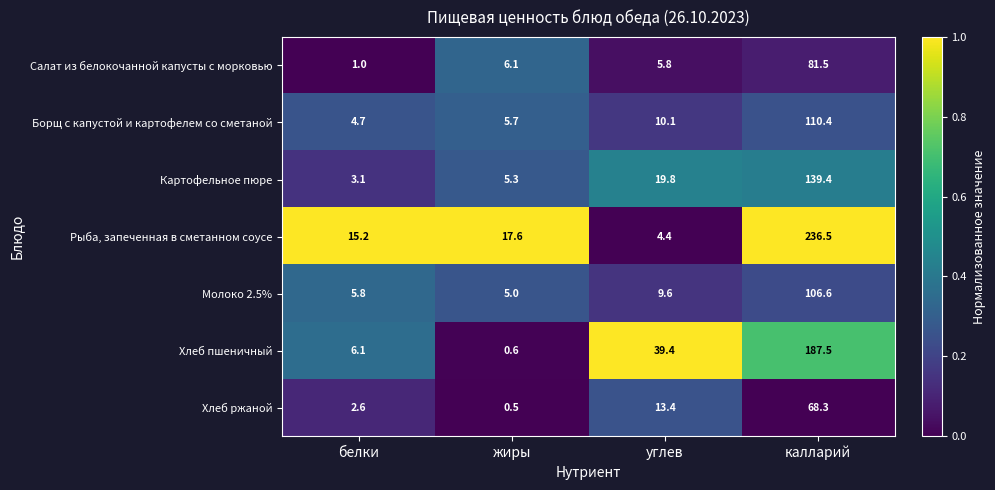

What is the sum of the Борщ с капустой и картофелем со сметаной values at калларий and углев?

120.5